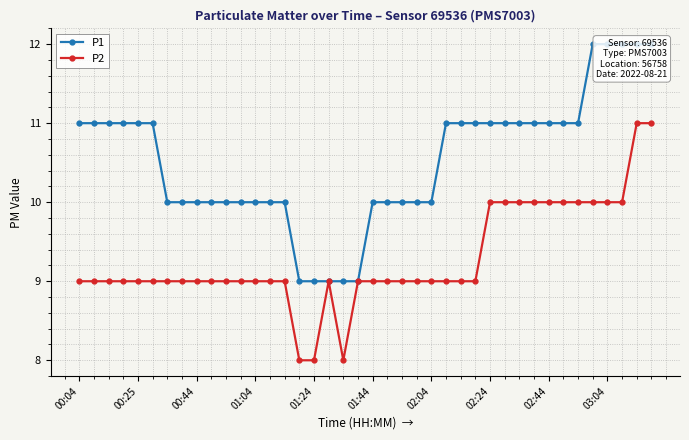

What is the minimum value for P2?

8